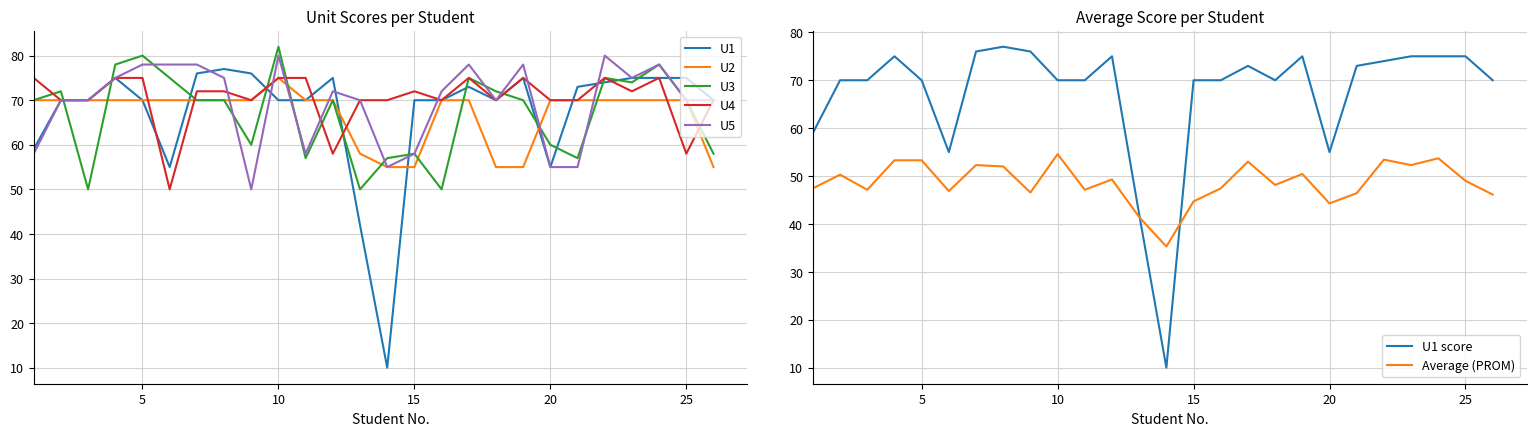

What is the difference between the U4 values at 7 and 10?

3